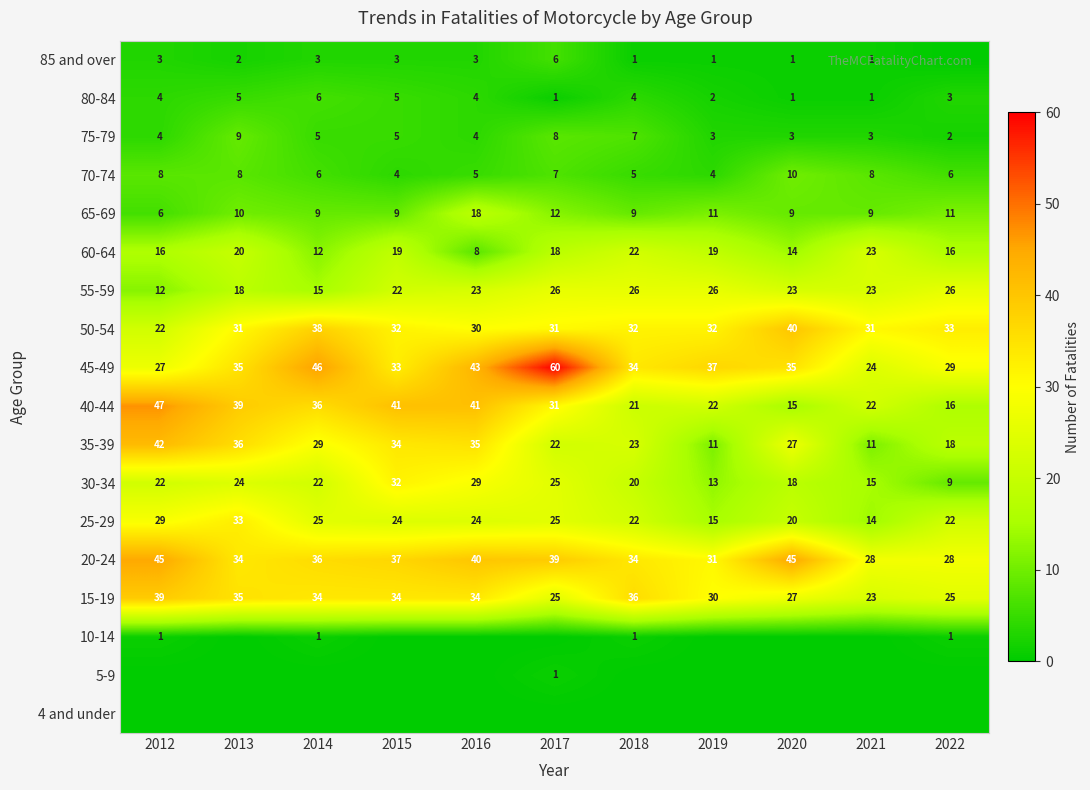

The value of 30-34 at 2018 is 32. True or false?

False